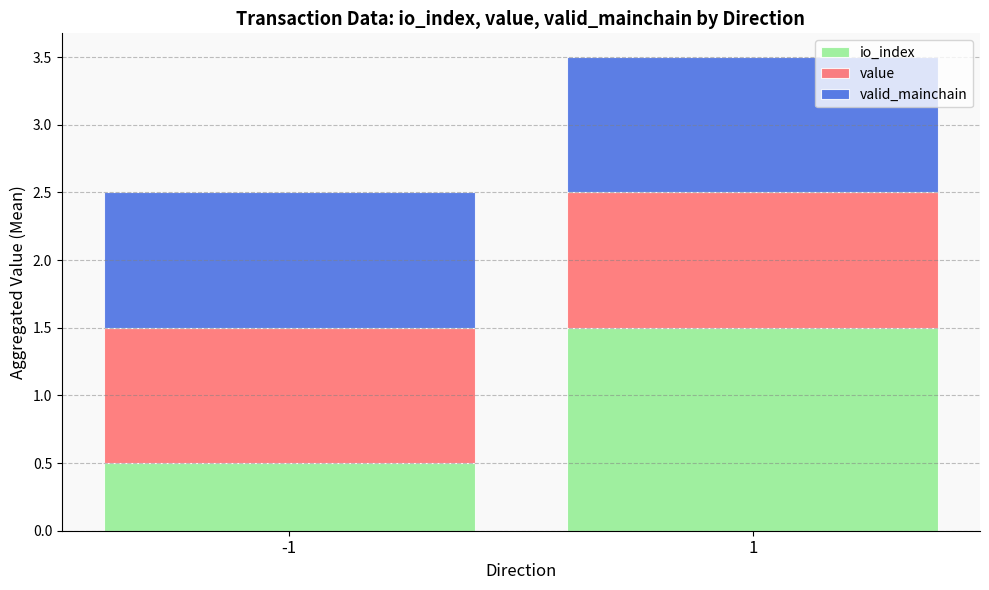

The io_index series shows 0.7 at -1. True or false?

False